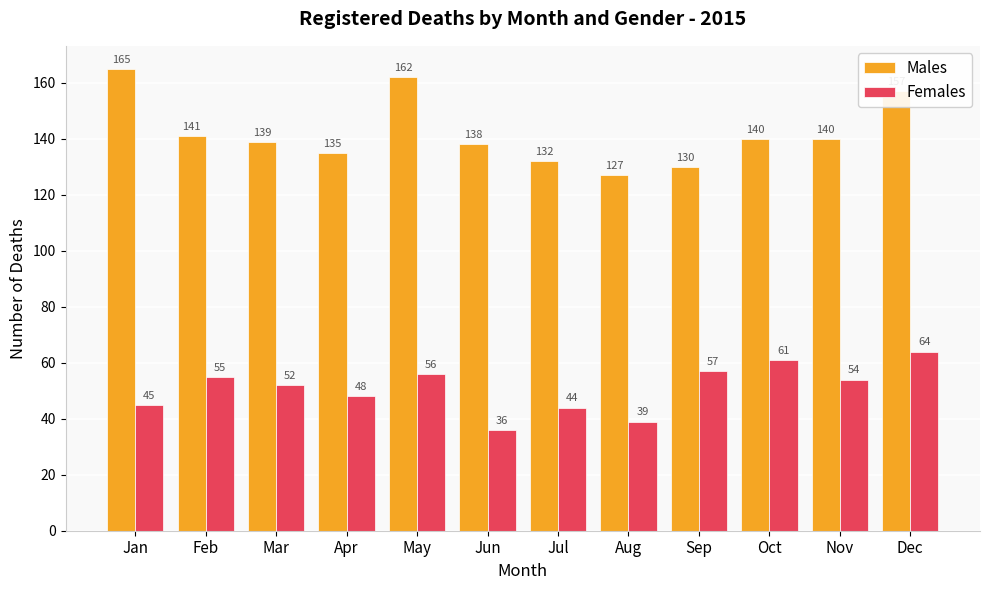

What is the value of the Females bar at the 12th from the left?

64